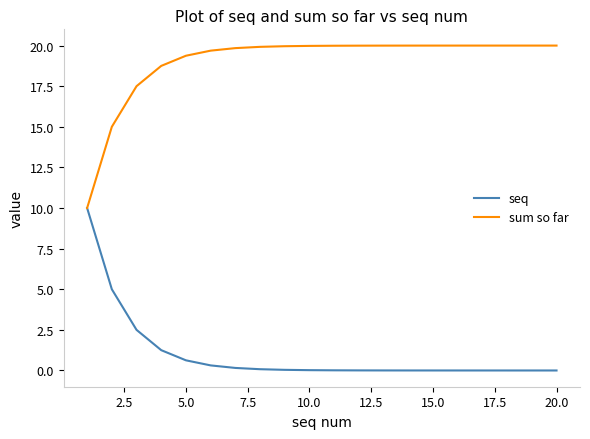

List the series in order of their peak value, lowest first.

seq, sum so far